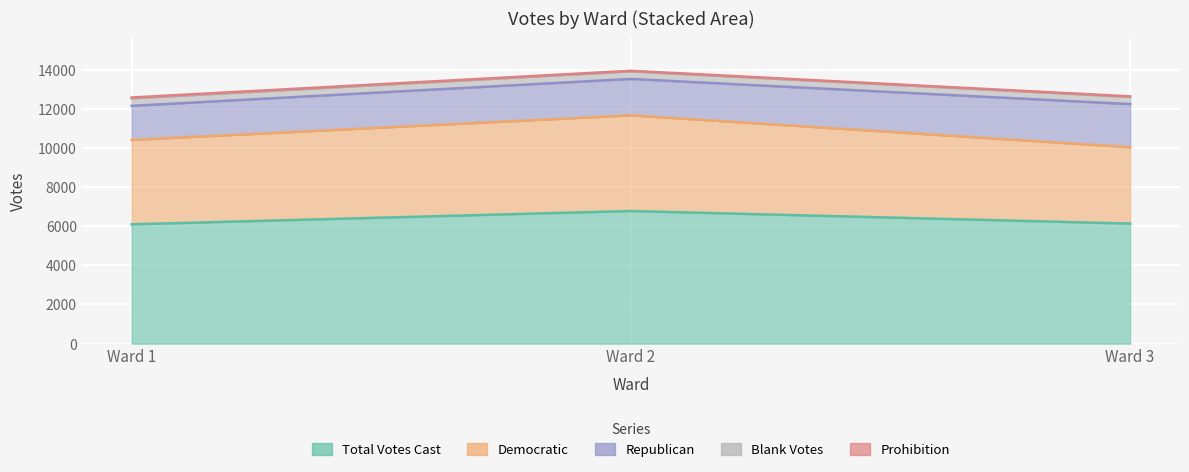

The value of Total Votes Cast at Ward 3 is 6133. True or false?

True